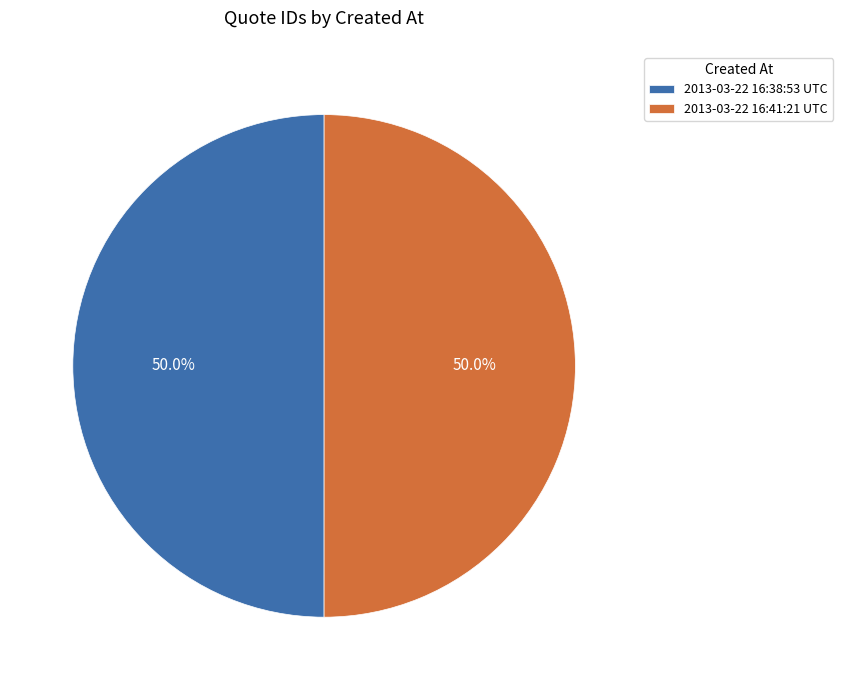

To the nearest percent, what is the combined percentage of 2013-03-22 16:38:53 UTC and 2013-03-22 16:41:21 UTC?

100%